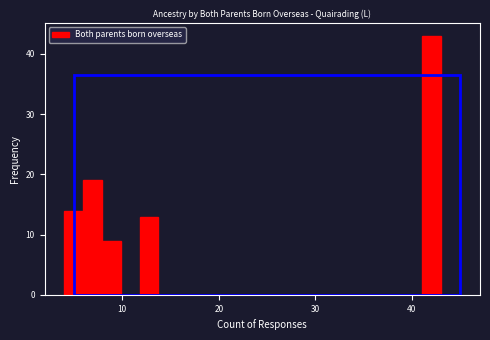

Read against the x-axis, roughly where is the centre of the tallest bar?

42